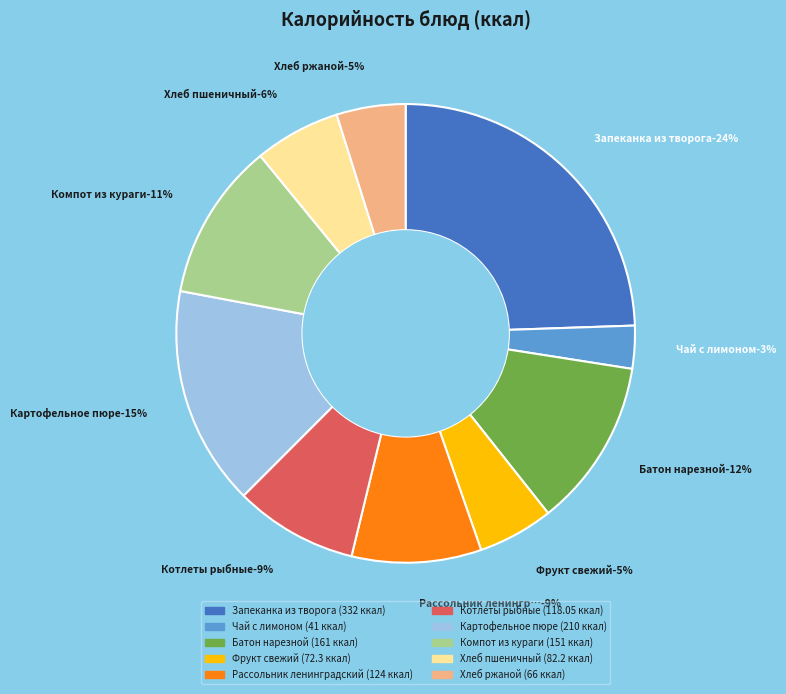

Approximately how many times larger is the value at Запеканка из творога compared to Чай с лимоном?

8.1